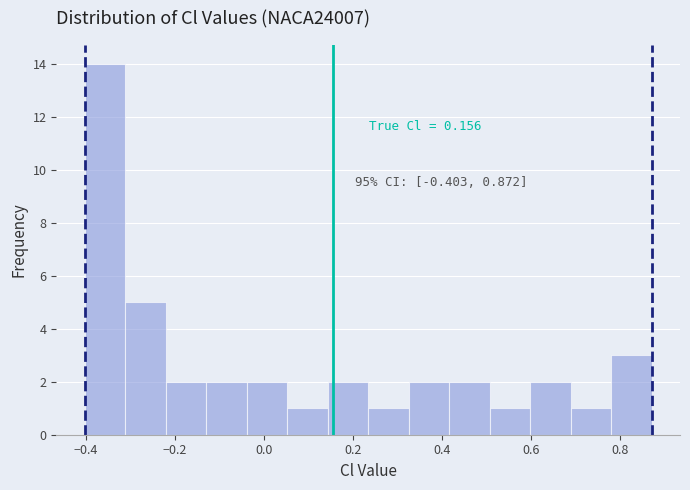

Which range on the x-axis has the tallest bar?

-0.40 to -0.32